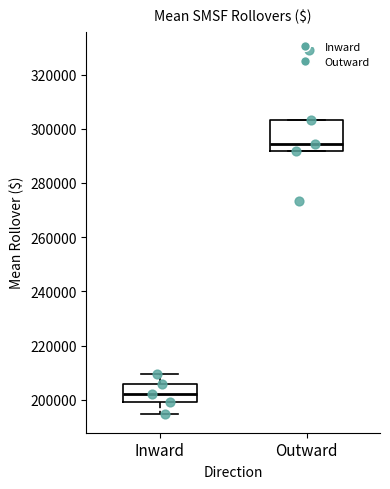

Where does the median line of the box for Inward sit on the y-axis? The values are not printed on the chart, so give them approximately, as read against the axis.

202000